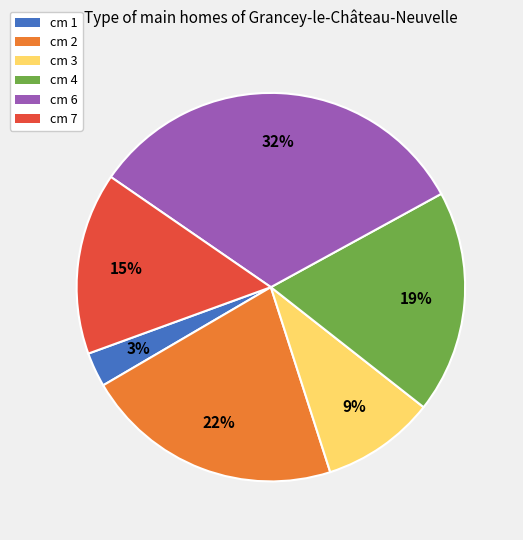

Does any single category account for the majority?

No